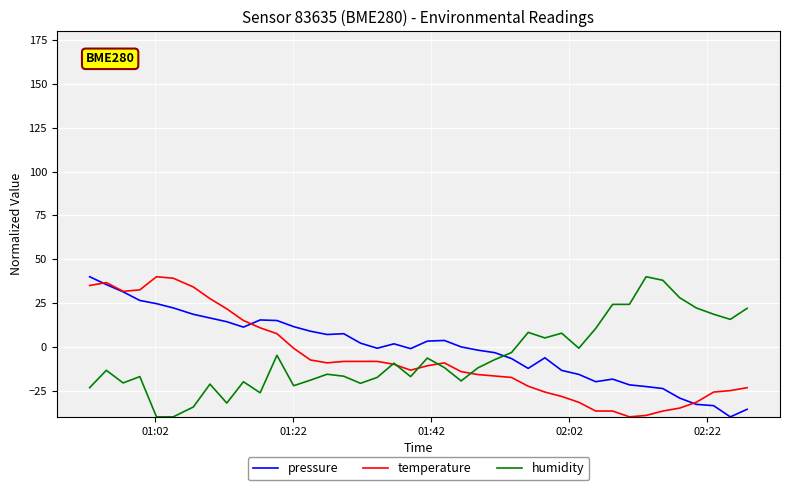

What is the sum of all pressure values?

-23.0